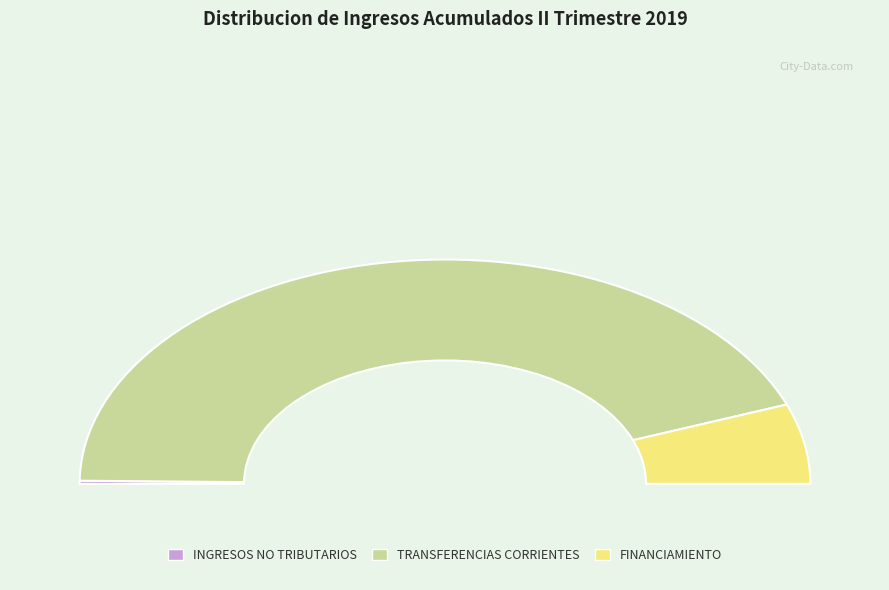

True or false: INGRESOS NO TRIBUTARIOS accounts for 7% of the total.

False